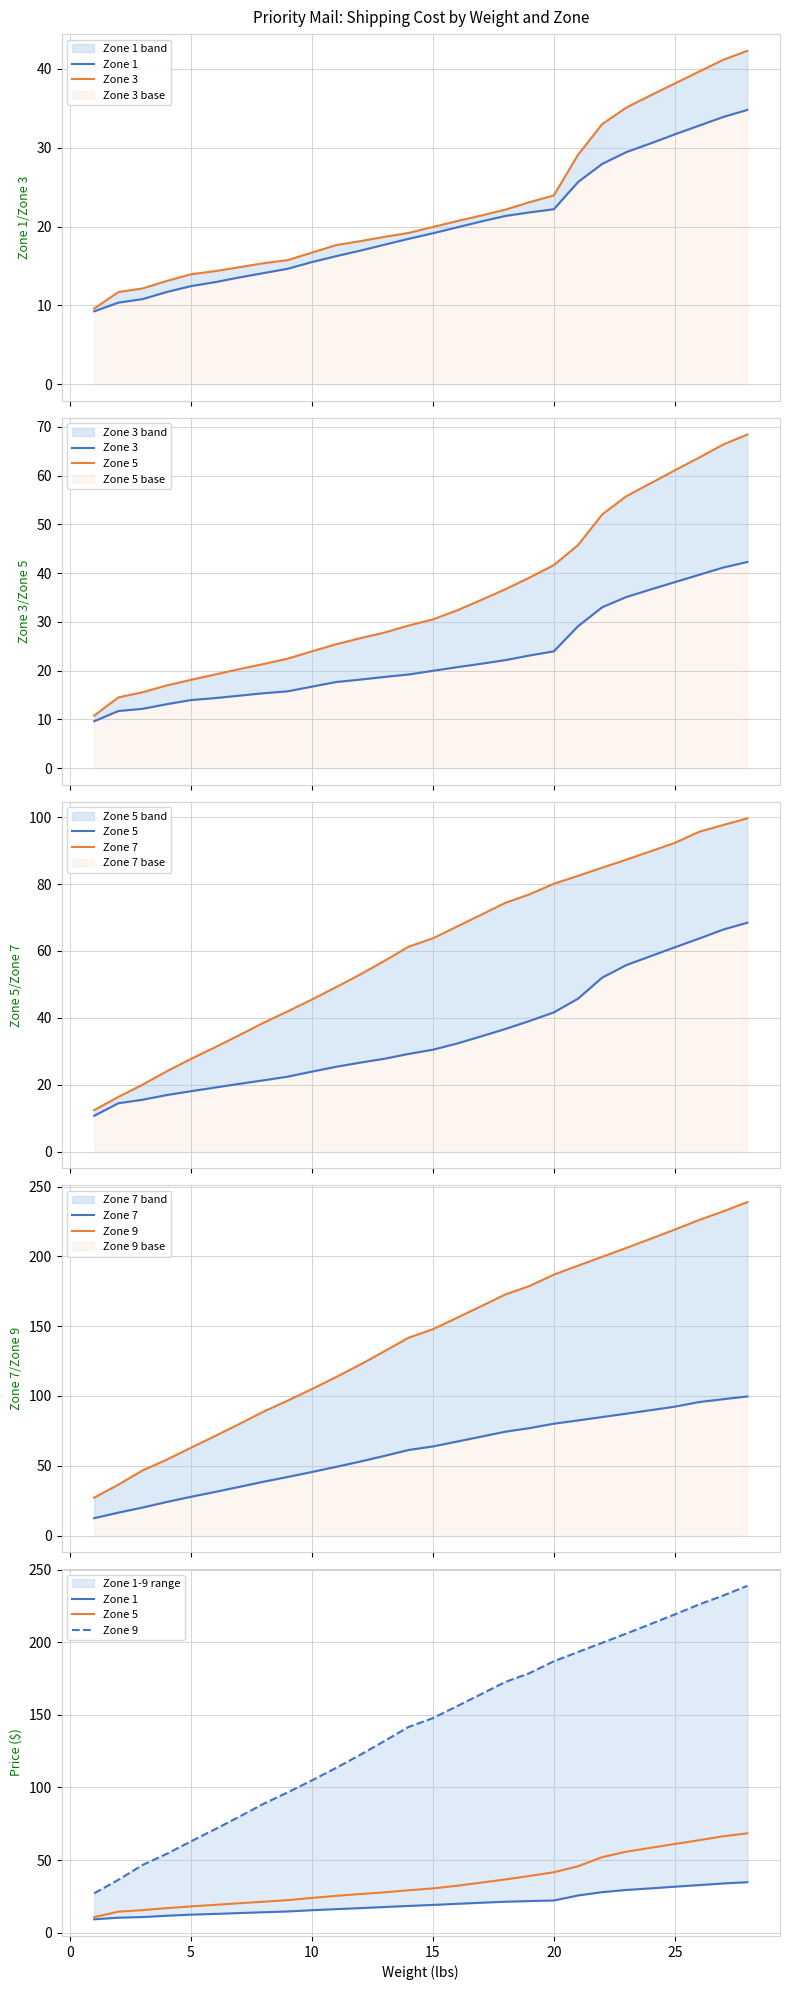

What is the smallest value displayed?

9.2